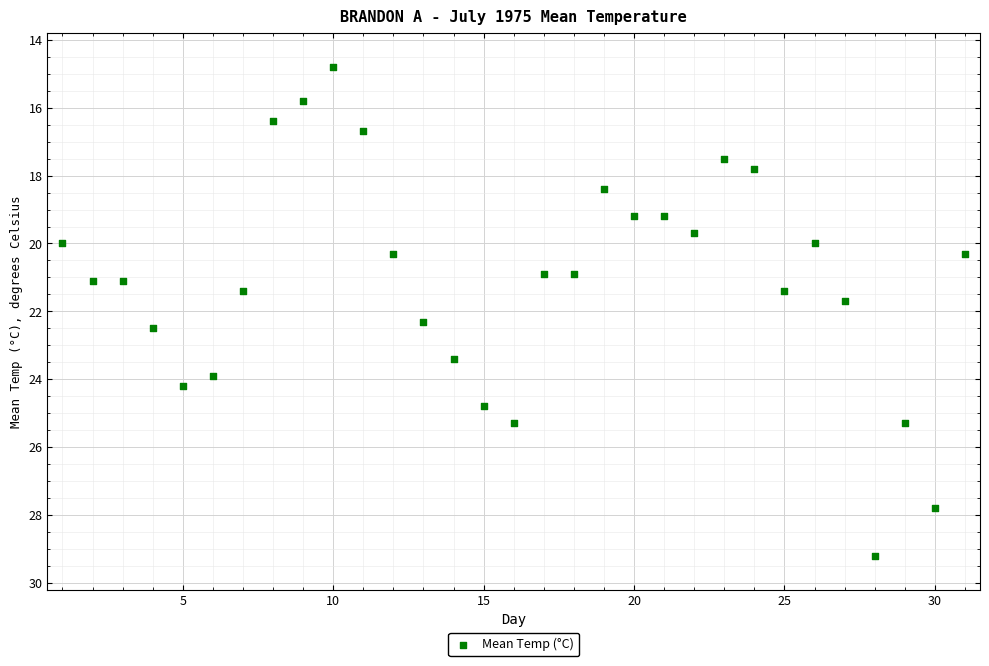

What is the range of Y values (max minus min)?

14.4